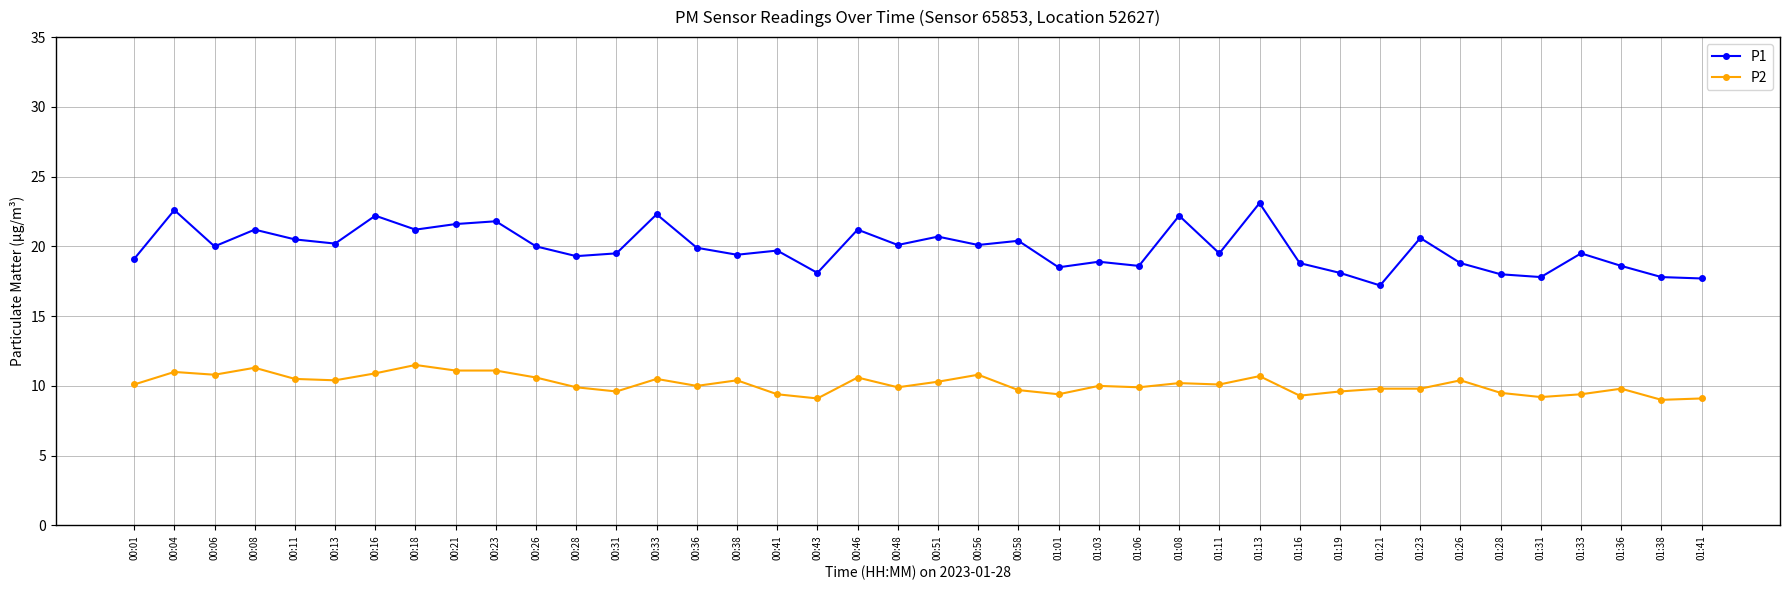

How many categories are shown in the chart?

40